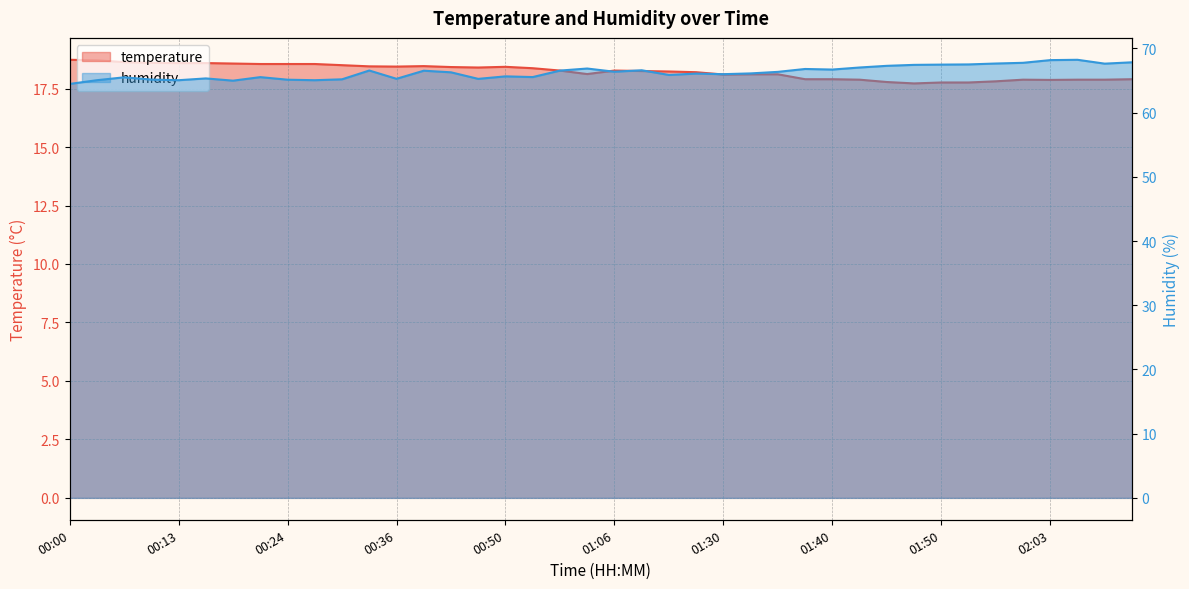

Between 00:18 and 01:17, which series saw the biggest shift?

humidity